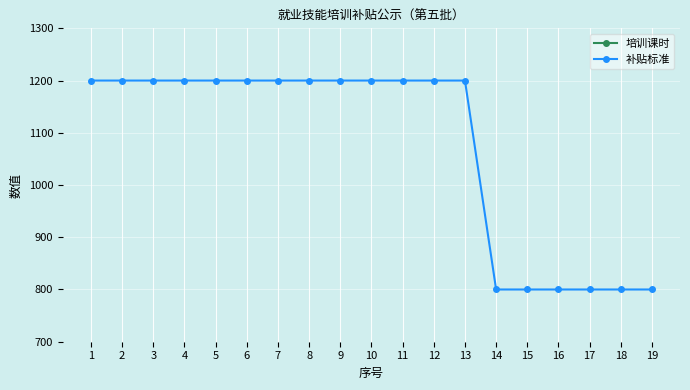

What is the difference between the second highest and second lowest values in the 补贴标准 series?

400